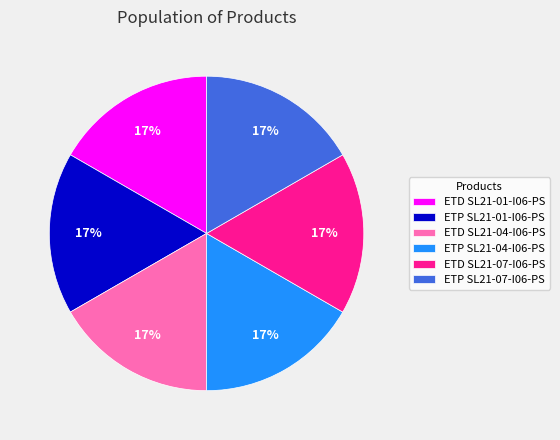

Approximately how many times larger is the value at ETD SL21-01-I06-PS compared to ETP SL21-04-I06-PS?

1.0